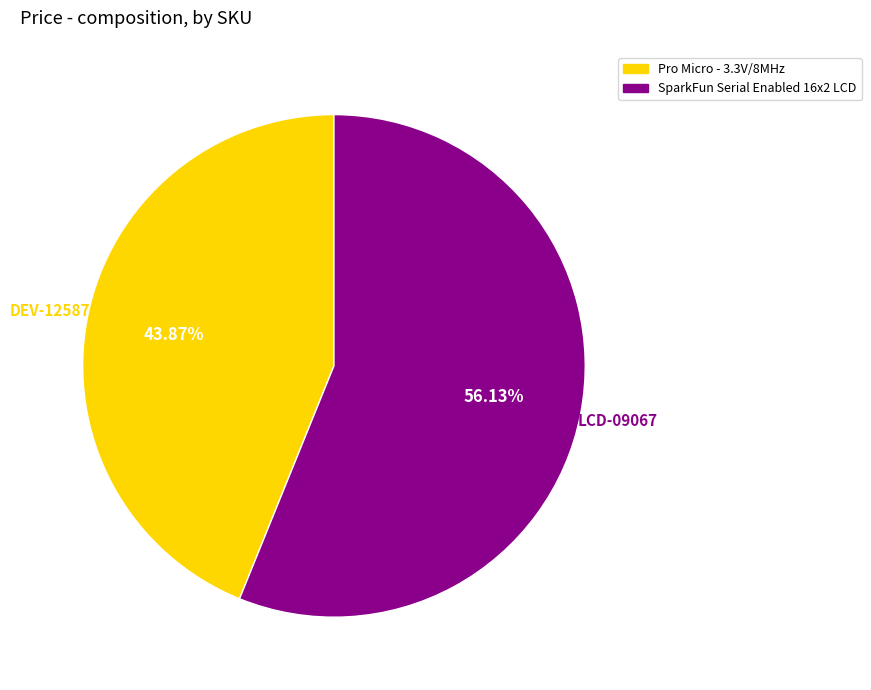

Does any single category account for the majority?

Yes